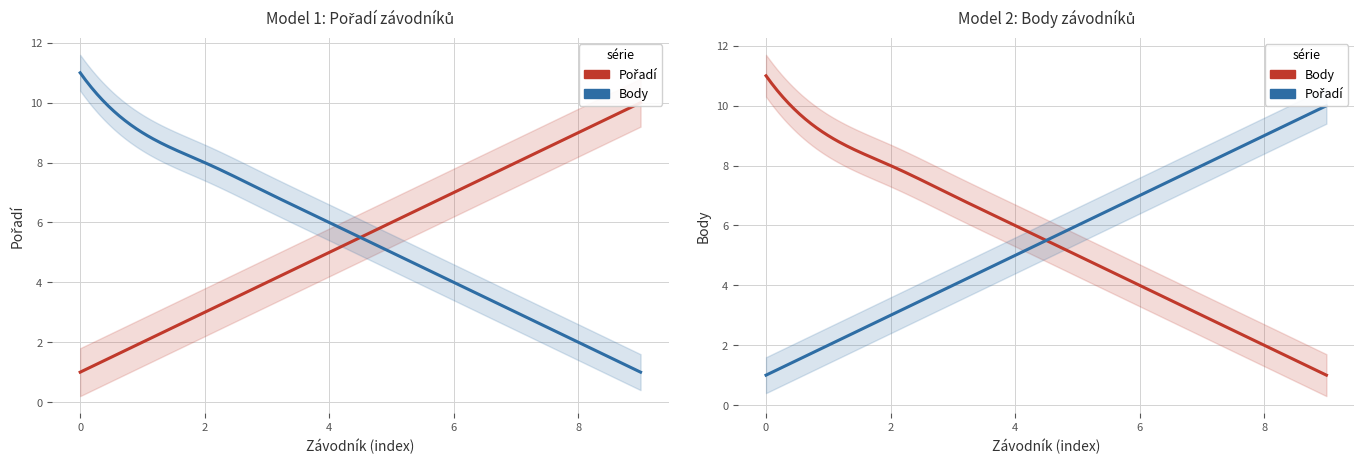

How many intersections are there between Pořadí and Body?

1